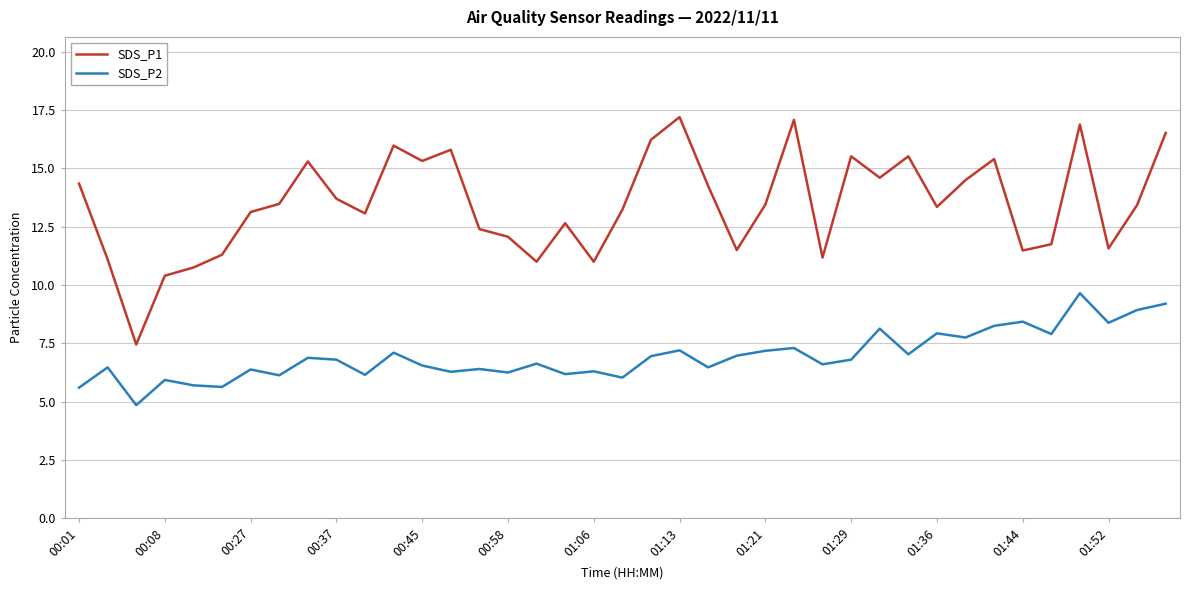

True or false: SDS_P1 and SDS_P2 intersect in this chart.

False